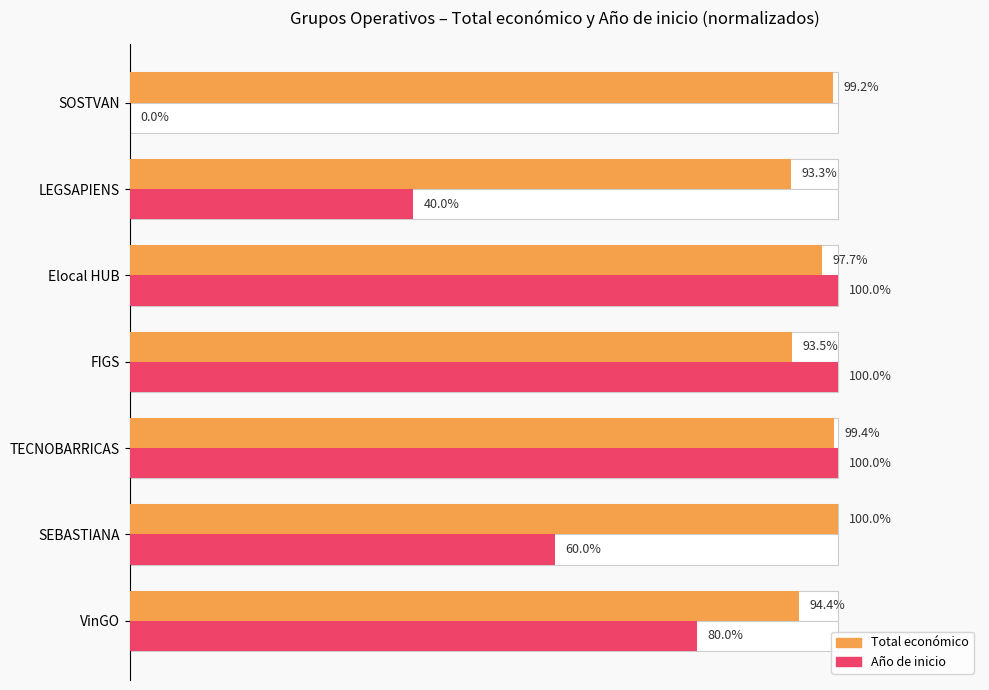

Rank the series by their maximum value, from highest to lowest.

Total económico, Año de inicio